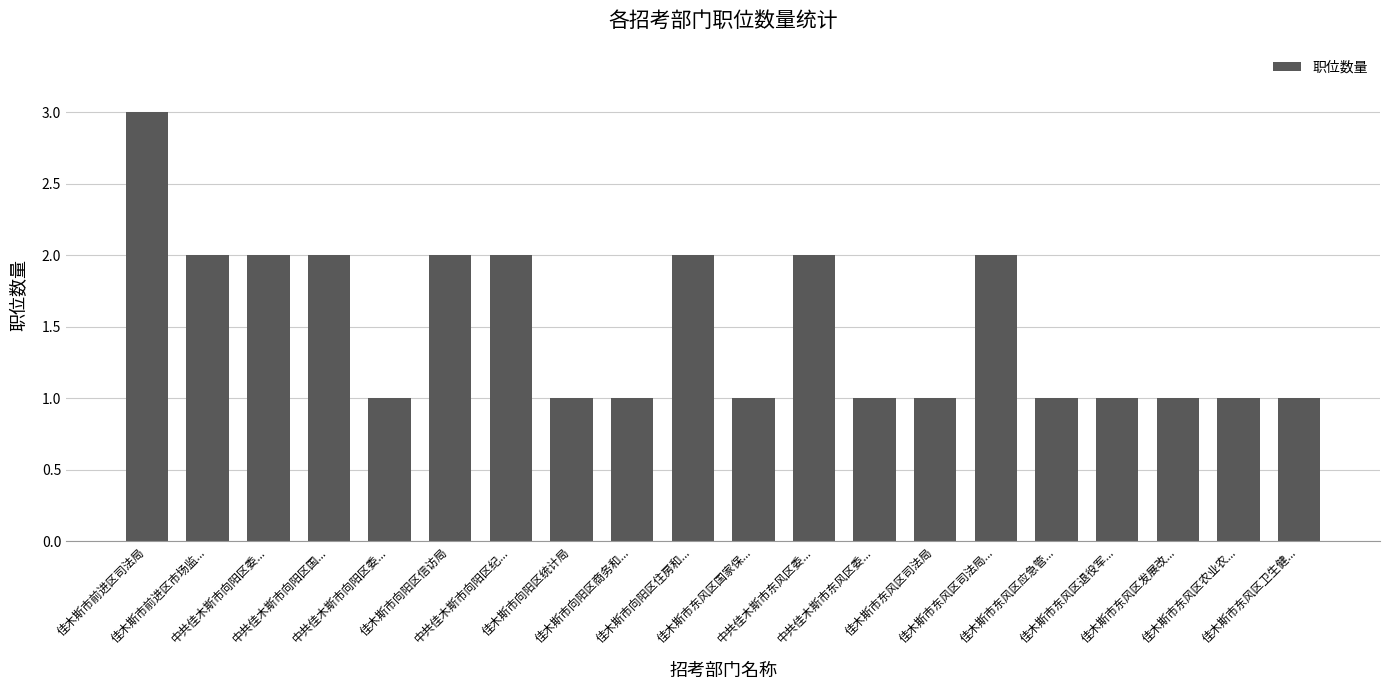

How many bars are there in total?

20